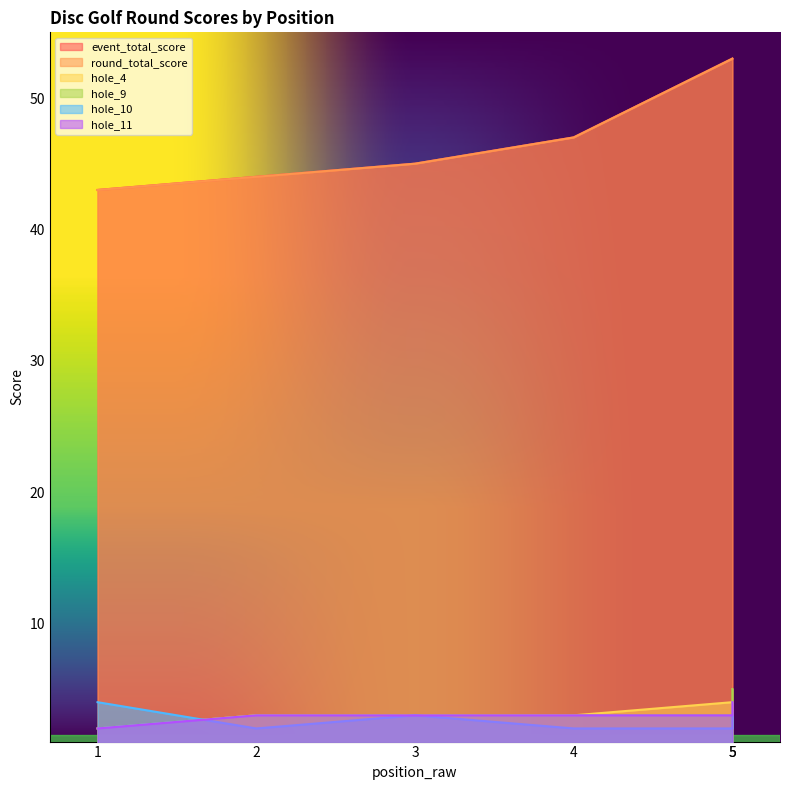

Which series changed the most between 3 and 5?

event_total_score